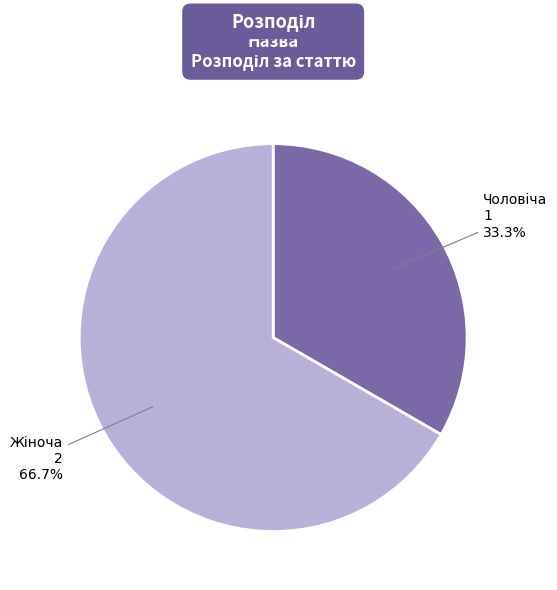

Is there any slice that represents more than half of the pie?

Yes